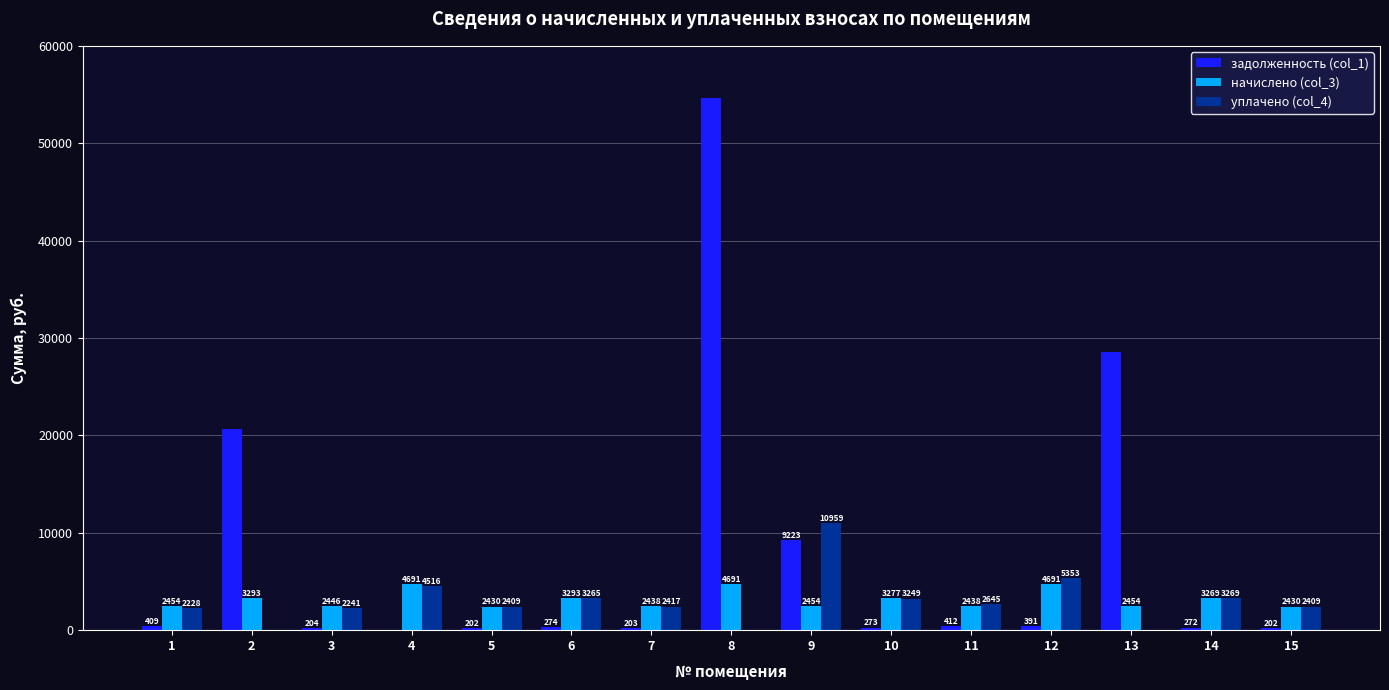

Is it true that начислено (col_3) equals 2453.5 at 1?

True